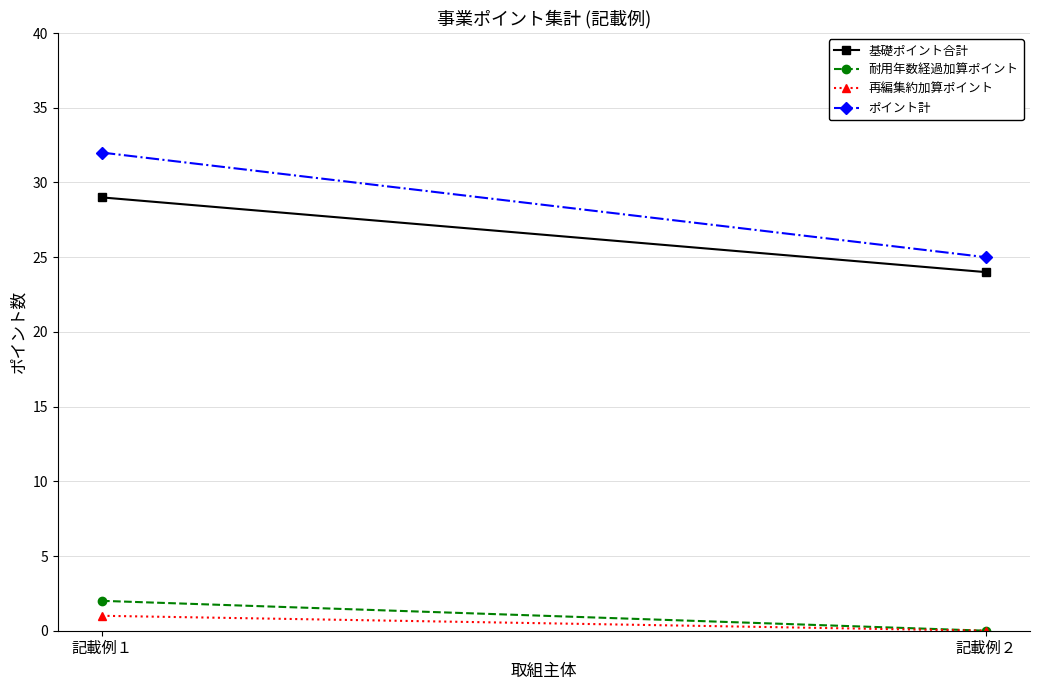

Is it true that 再編集約加算ポイント equals 0 at 記載例２?

True